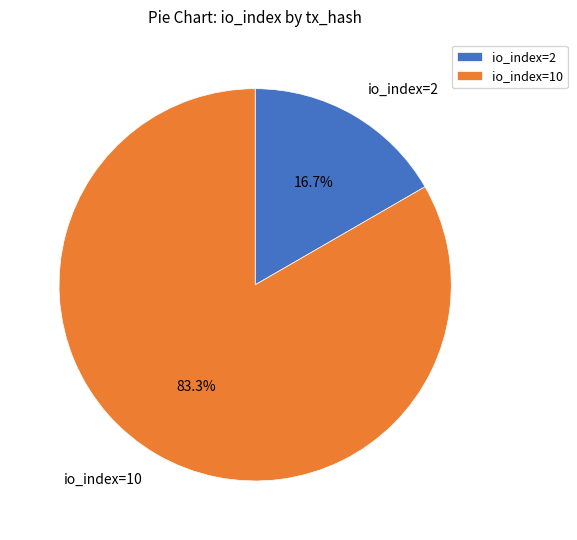

What is the majority slice?

io_index=10